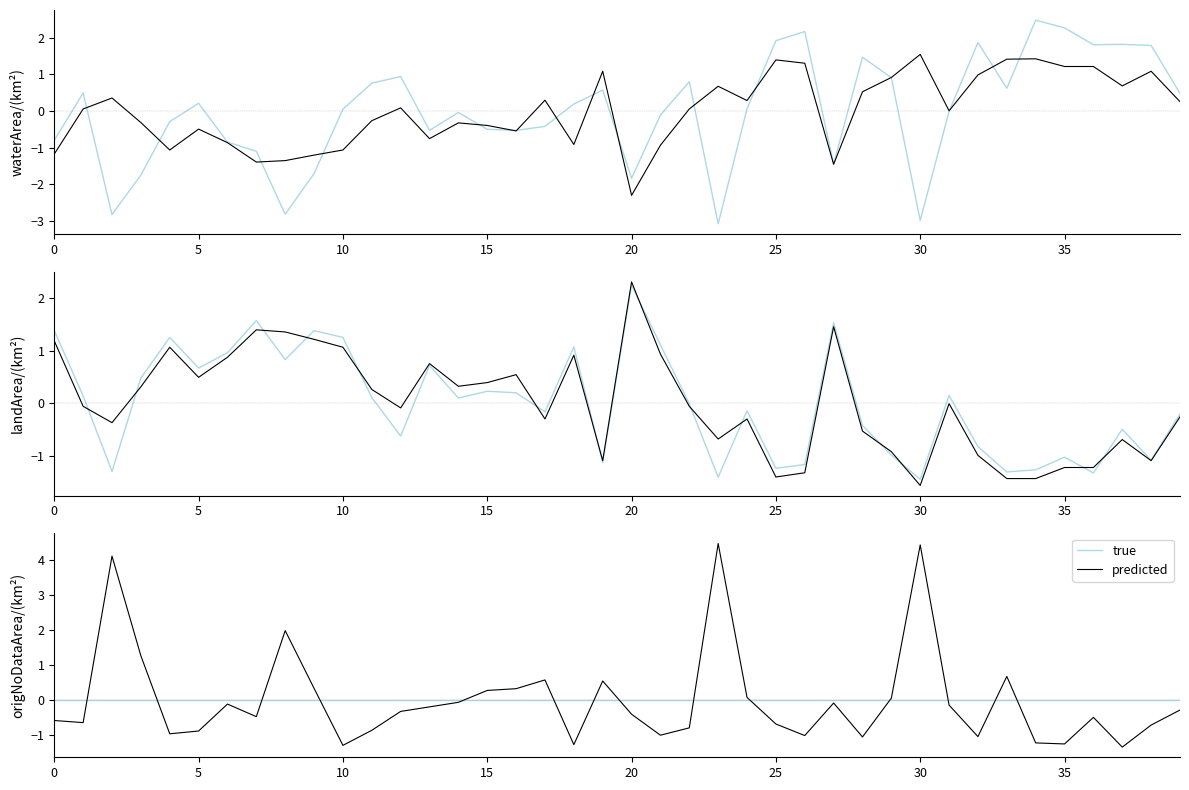

How many lines are shown in the chart?

2